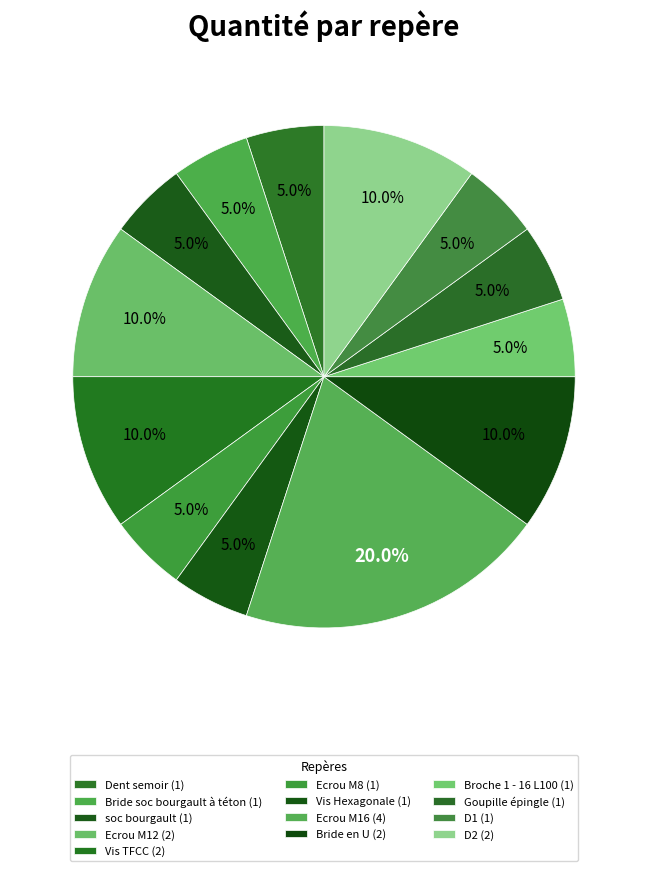

Is there any slice that represents more than half of the pie?

No